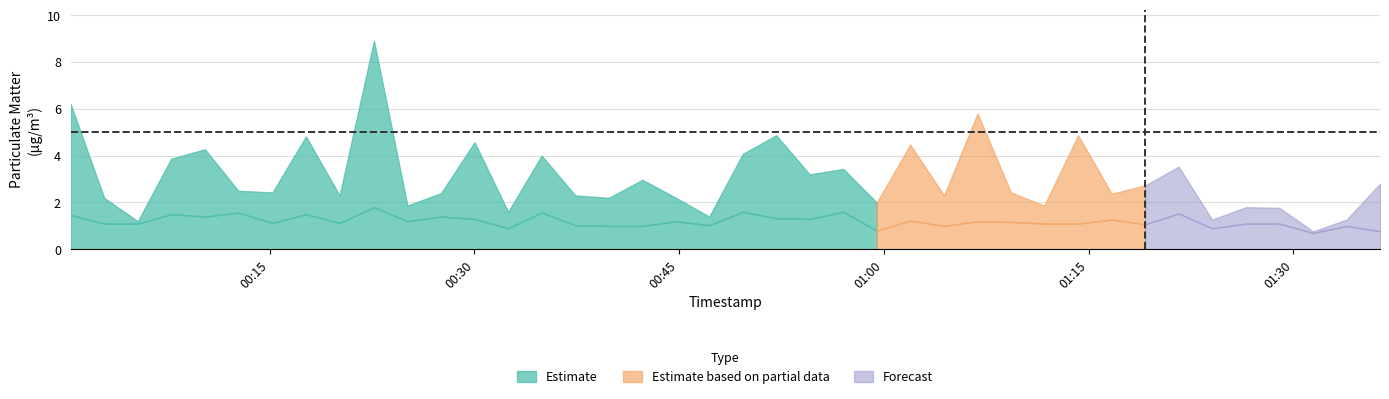

Reading right to left, list all the values displayed in this chart.

P1: 39=2.8	38=1.3	37=0.8	36=1.8	35=1.8	34=1.3	33=3.5	32=2.7	31=2.4	30=4.9	29=1.9	28=2.4	27=5.8	26=2.3	25=4.5	24=2.0	23=3.4	22=3.2	21=4.9	20=4.1	19=1.4	18=2.2	17=3.0	16=2.2	15=2.3	14=4.0	13=1.6	12=4.6	11=2.4	10=1.9	9=8.9	8=2.3	7=4.8	6=2.4	5=2.5	4=4.3	3=3.9	2=1.2	1=2.2	0=6.2
P2: 39=0.8	38=1.0	37=0.7	36=1.1	35=1.1	34=0.9	33=1.5	32=1.1	31=1.3	30=1.1	29=1.1	28=1.2	27=1.2	26=1.0	25=1.2	24=0.8	23=1.6	22=1.3	21=1.3	20=1.6	19=1.0	18=1.2	17=1.0	16=1.0	15=1.0	14=1.6	13=0.9	12=1.3	11=1.4	10=1.2	9=1.8	8=1.1	7=1.5	6=1.1	5=1.6	4=1.4	3=1.5	2=1.1	1=1.1	0=1.5